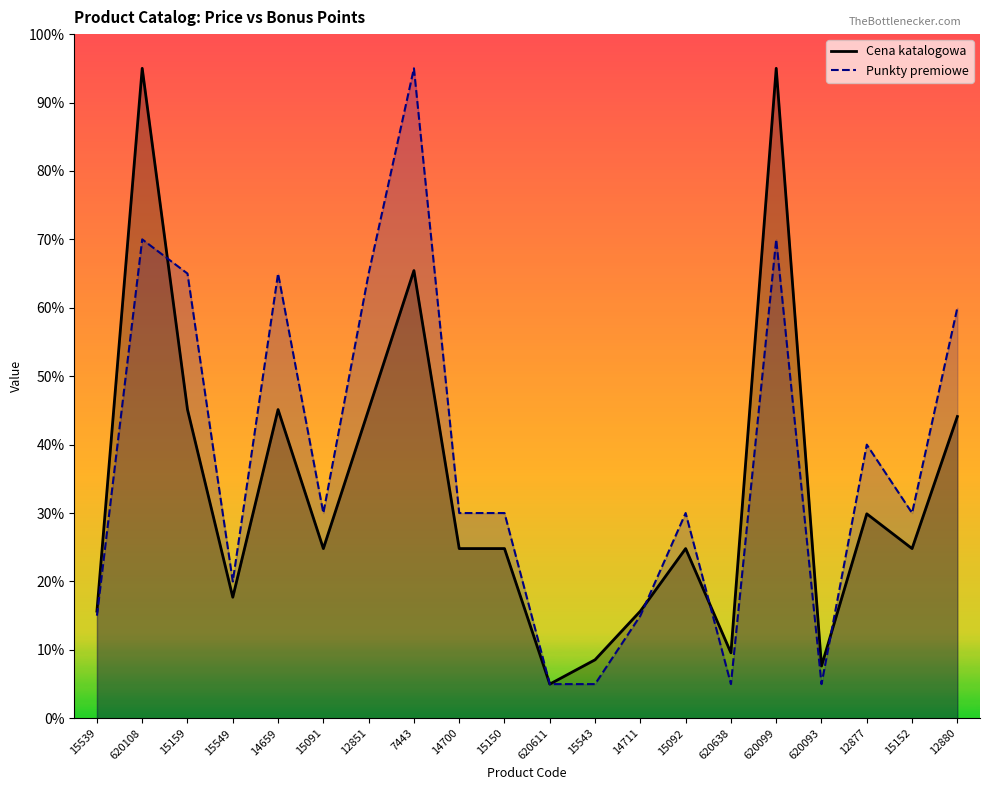

What is the label of the 6th point from the left?

15091